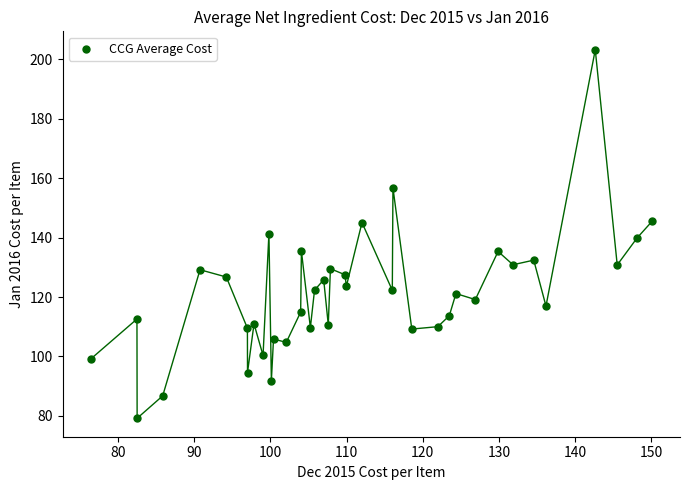

What is the range of X values (max minus min)?

73.7